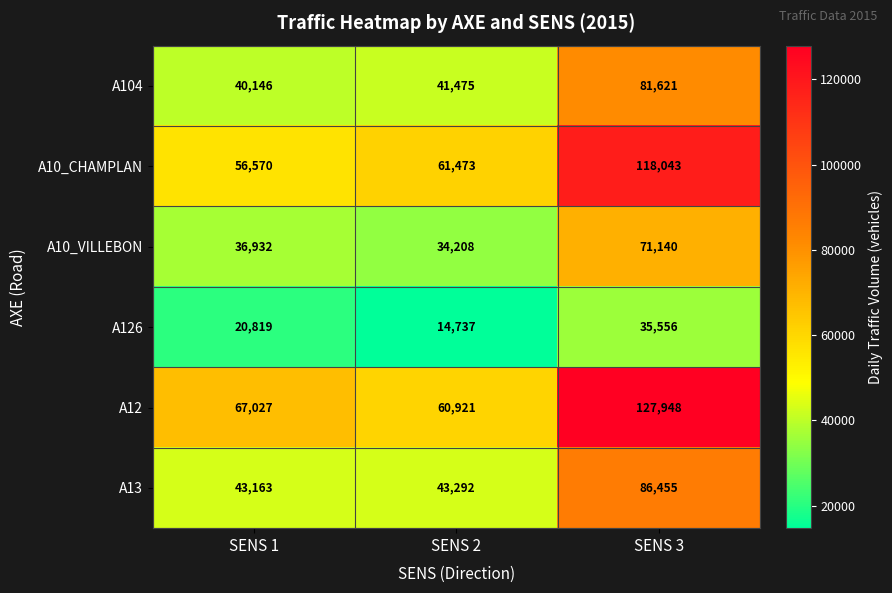

At how many categories does at least one series exceed 126072?

1